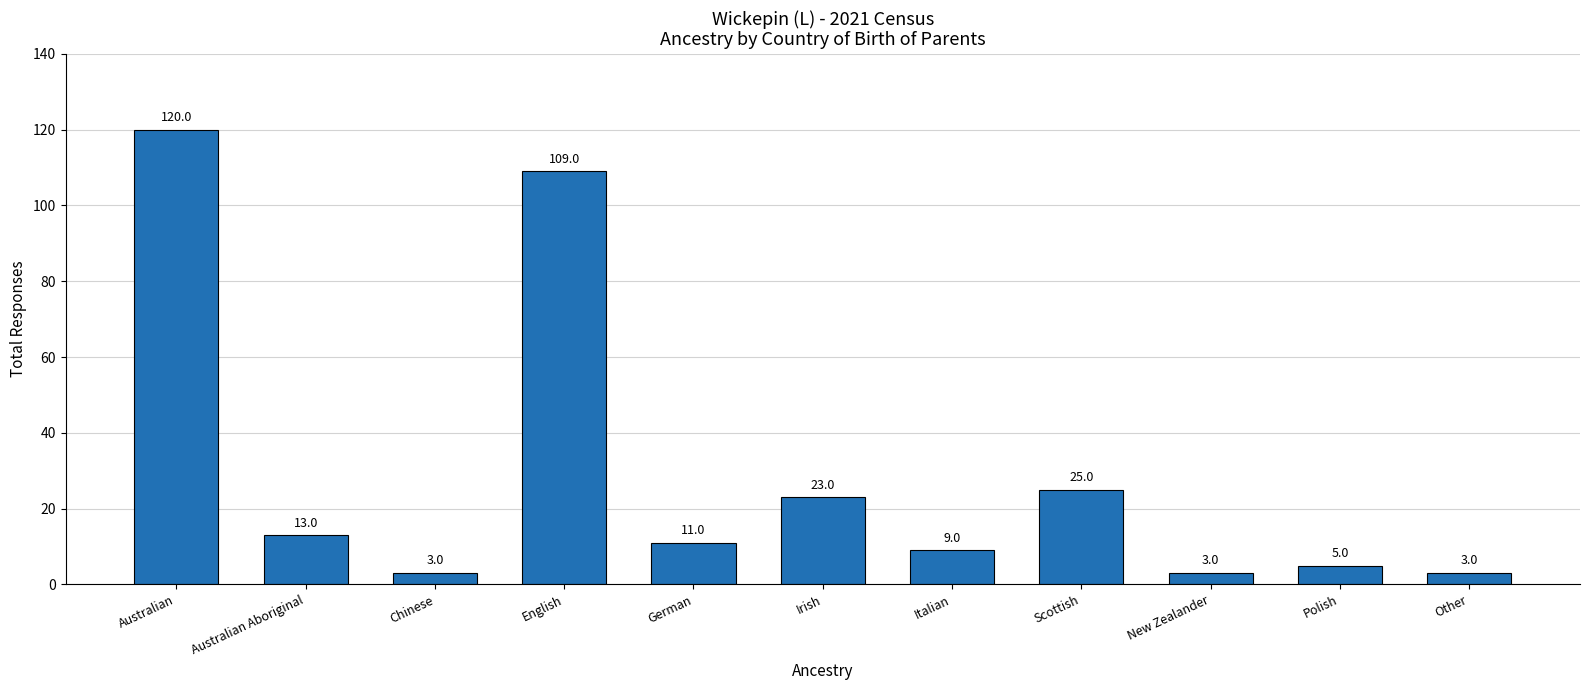

What is the approximate value at Chinese, to the nearest 5?

5